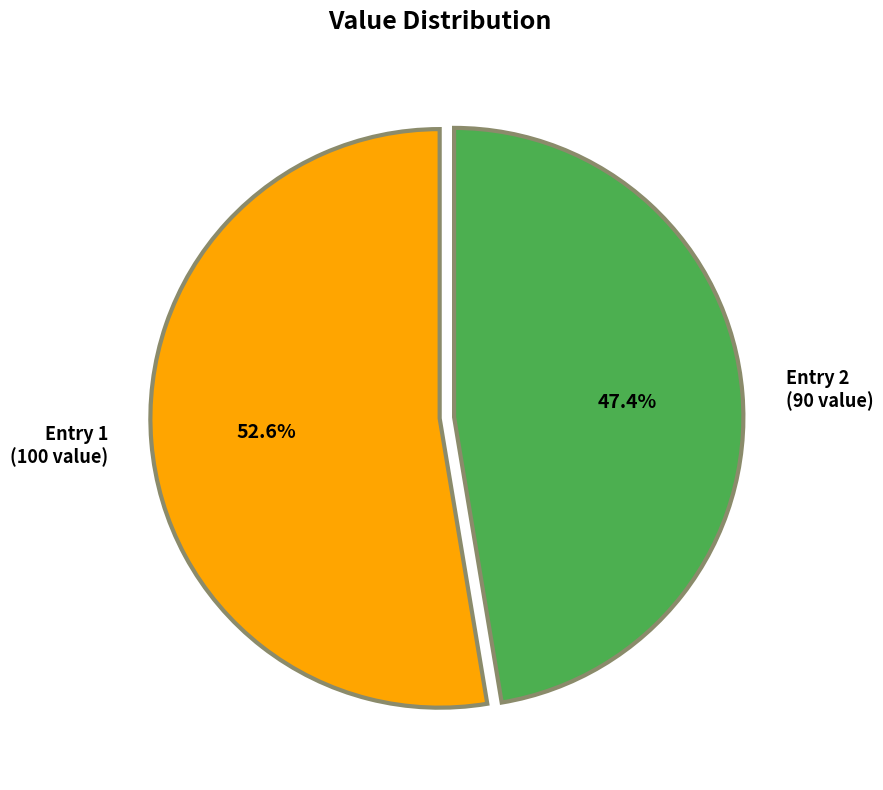

Which slice represents more than half of the pie?

Entry 1 (100 value)